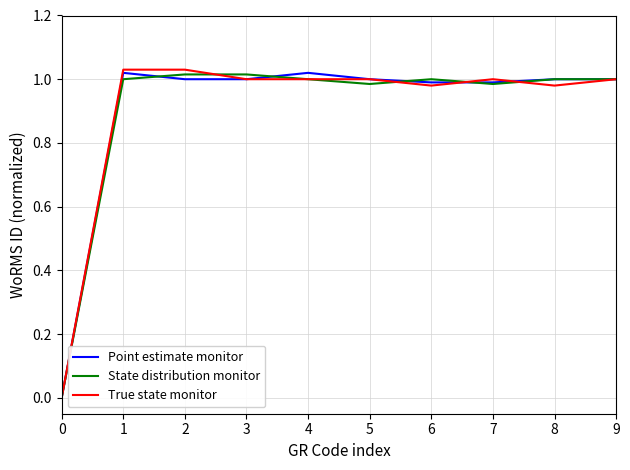

Is it true that Point estimate monitor equals 1.5 at 8?

False